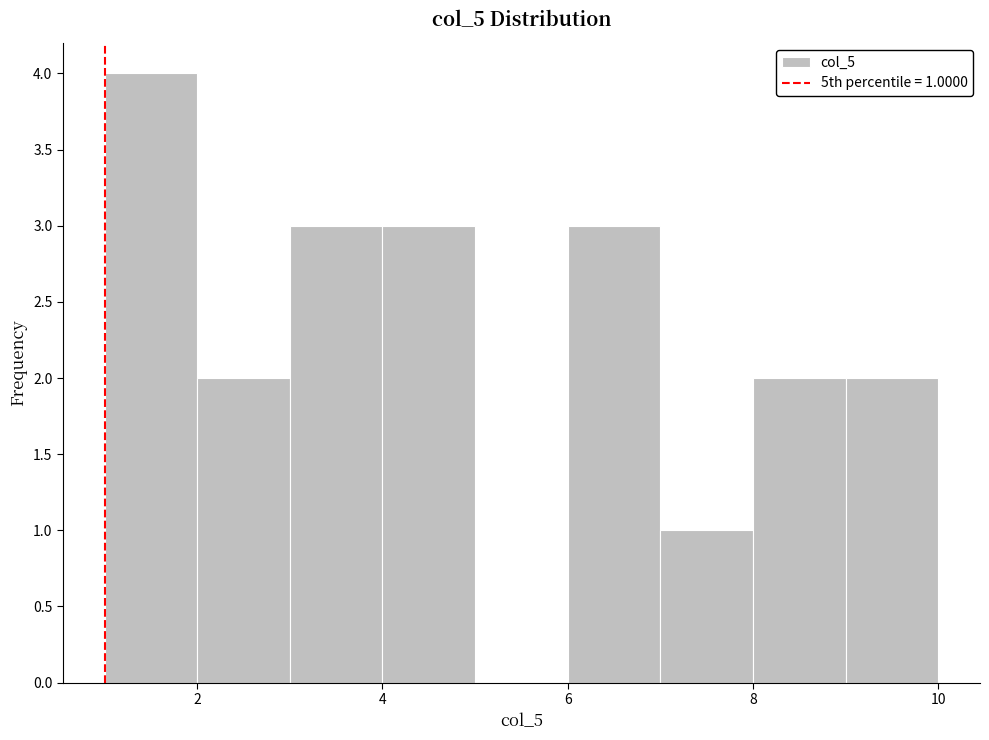

Over which range of the x-axis is the bar tallest?

1 to 2